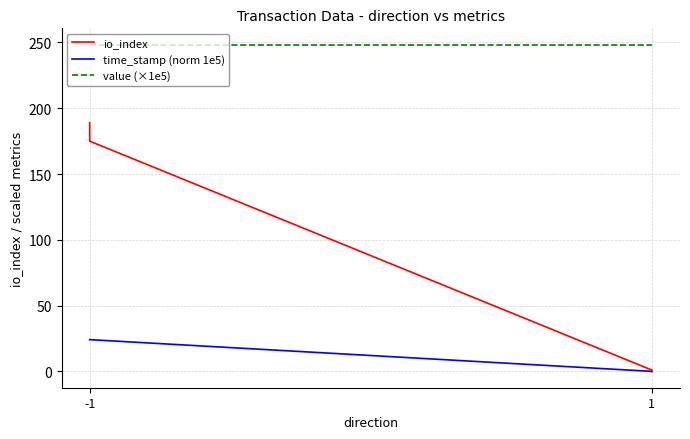

True or false: value (×1e5) and io_index cross at least once.

False